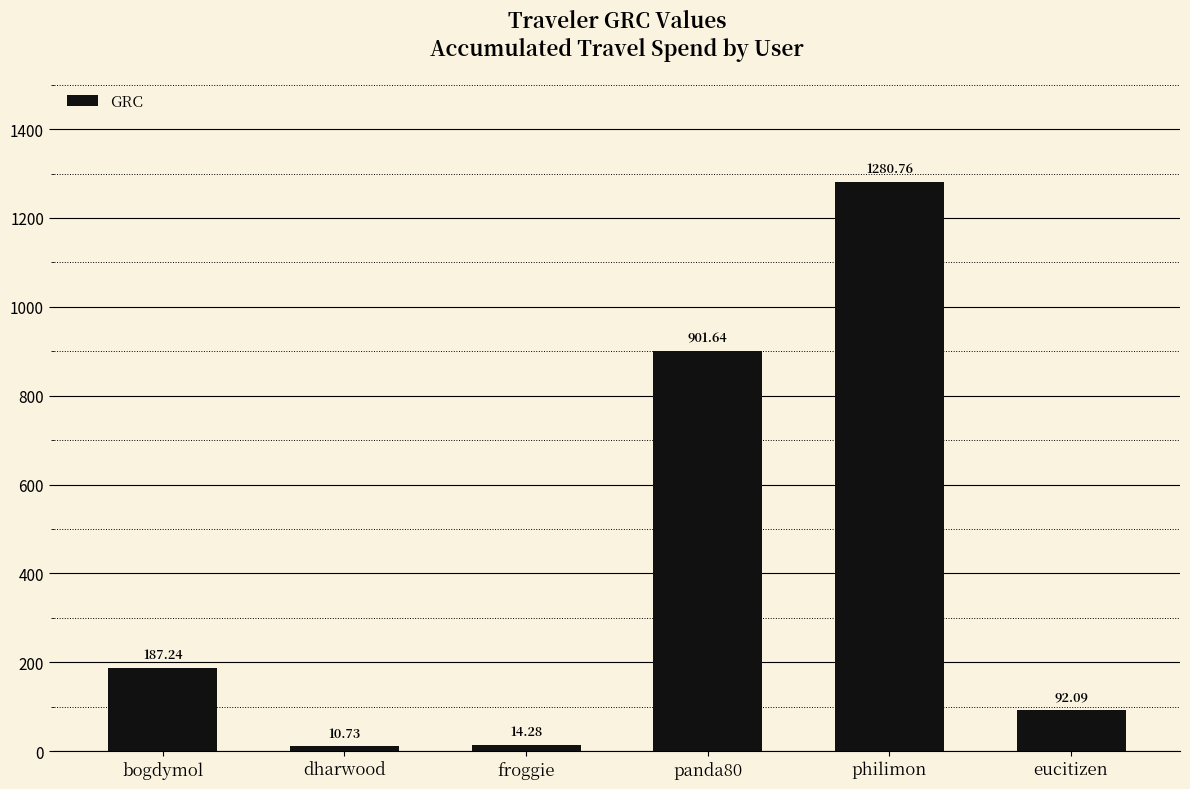

Reading left to right, transcribe all the data shown in this chart.

bogdymol=187.2	dharwood=10.7	froggie=14.3	panda80=901.6	philimon=1280.8	eucitizen=92.1